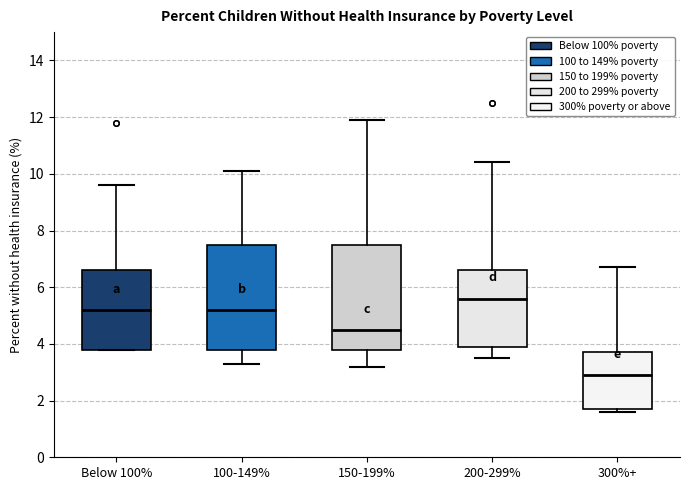

Which box has the highest median line?

200-299%